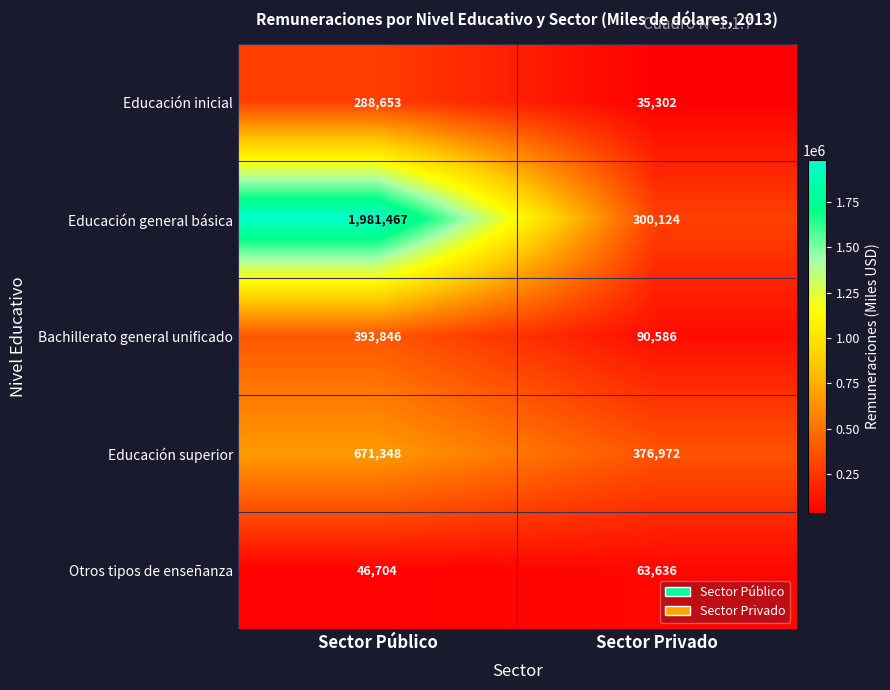

At Sector Privado, list the series in order from largest to smallest.

Educación superior, Educación general básica, Bachillerato general unificado, Otros tipos de enseñanza, Educación inicial